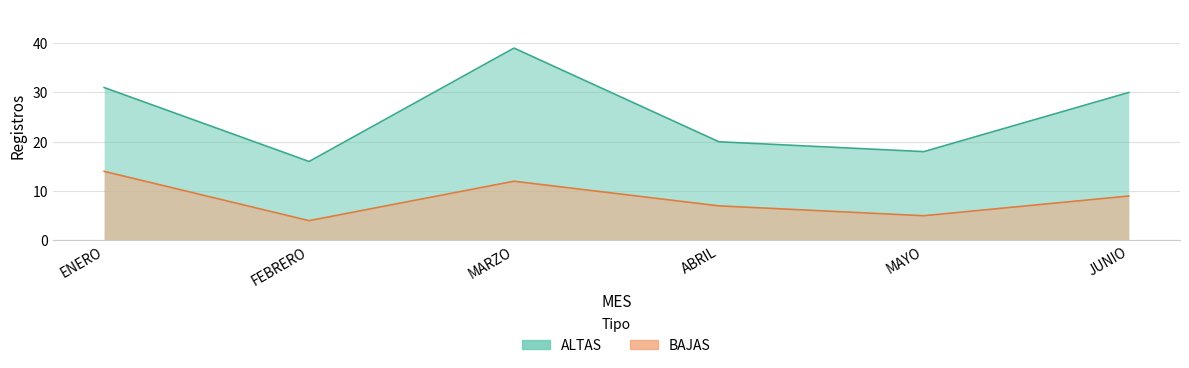

The BAJAS series shows 5 at MARZO. True or false?

False